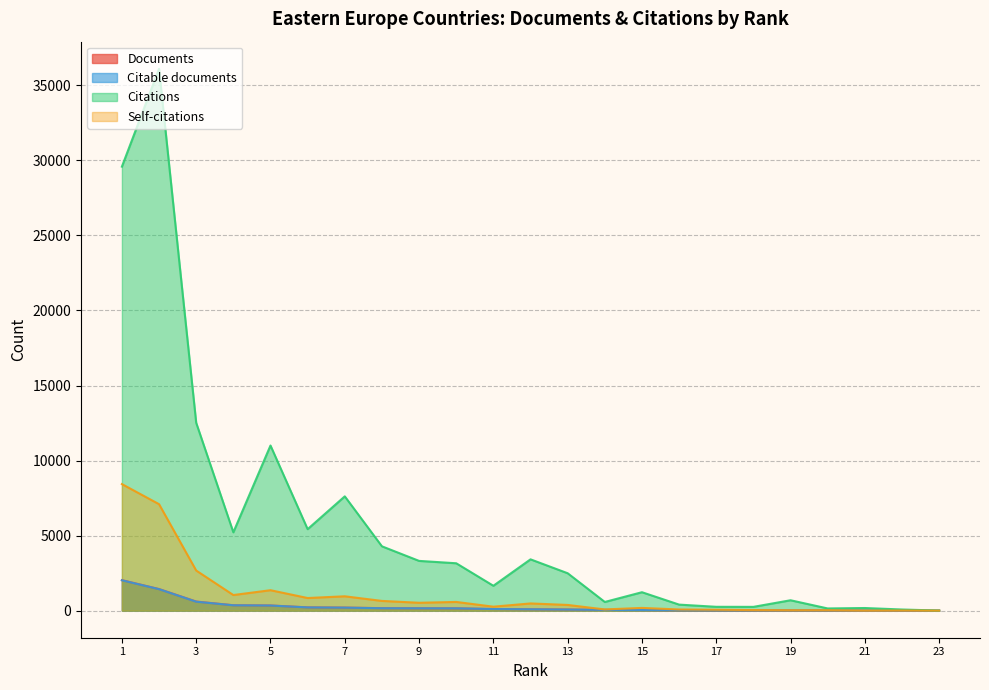

Which series has the widest spread of values?

Citations